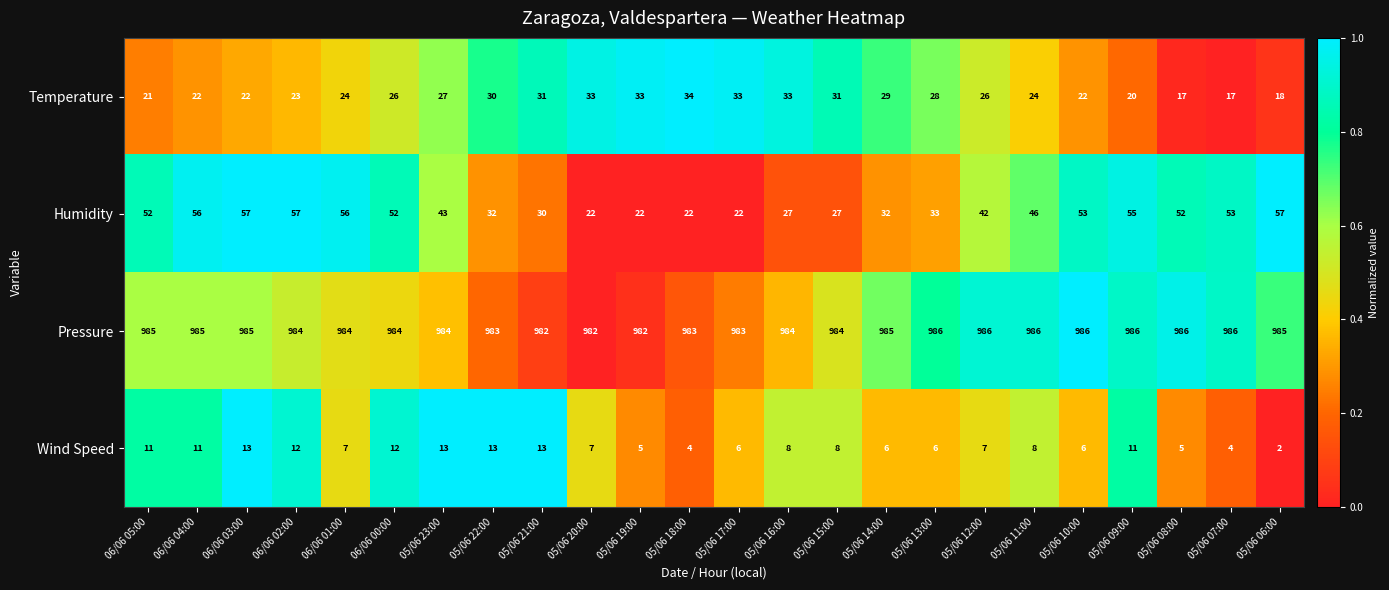

The value of Pressure at 05/06 09:00 is 986. True or false?

True